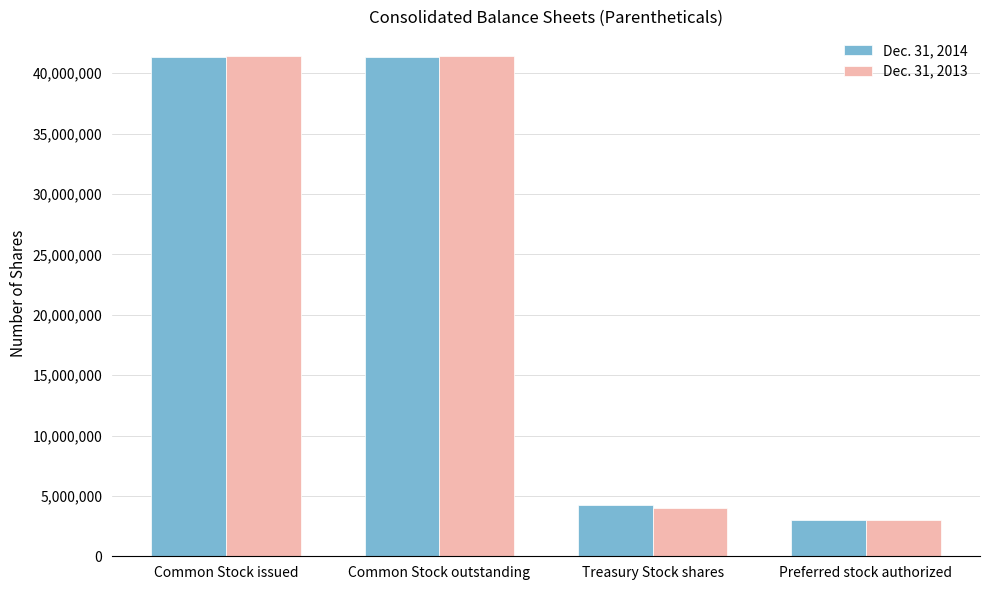

Reading left to right, extract all data points from this chart.

Dec. 31, 2014: 41340000	41340000	4216000	3000000
Dec. 31, 2013: 41404000	41404000	3999000	3000000